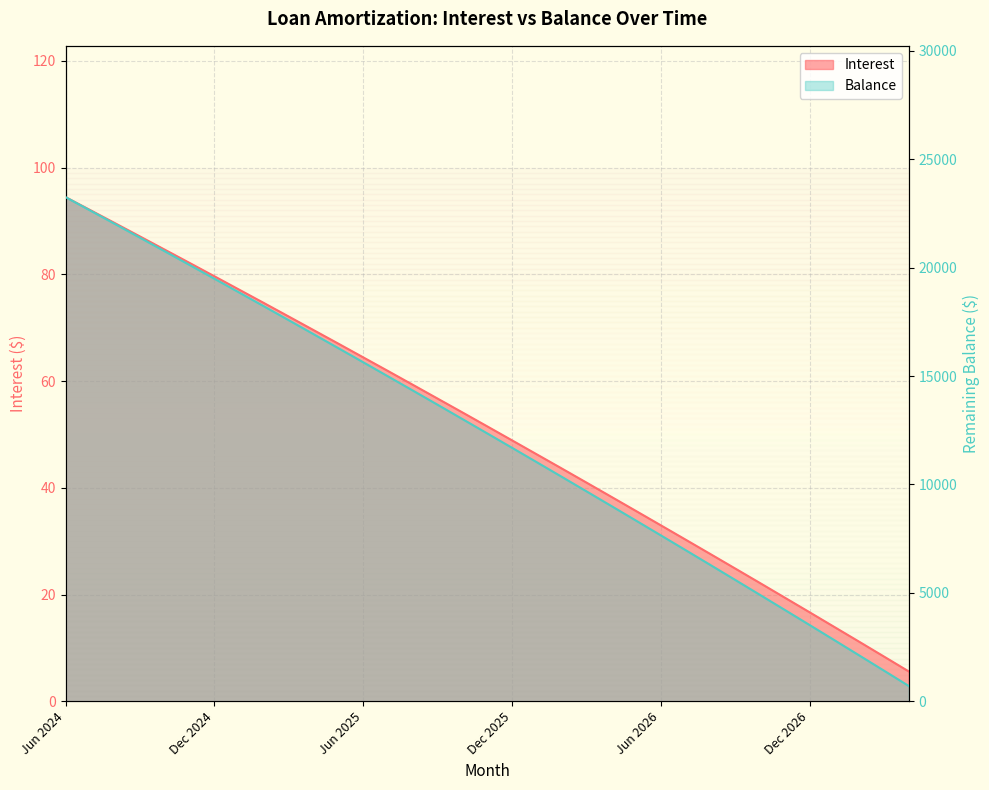

True or false: Interest and Balance intersect in this chart.

False